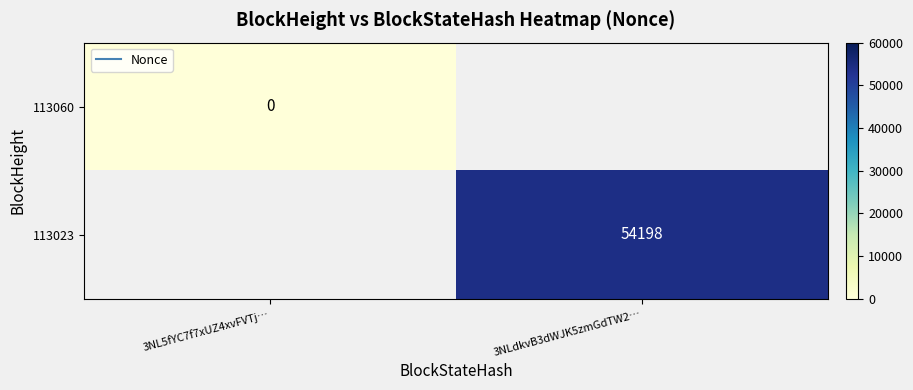

Rank the series by their average value, from highest to lowest.

113060, 113023